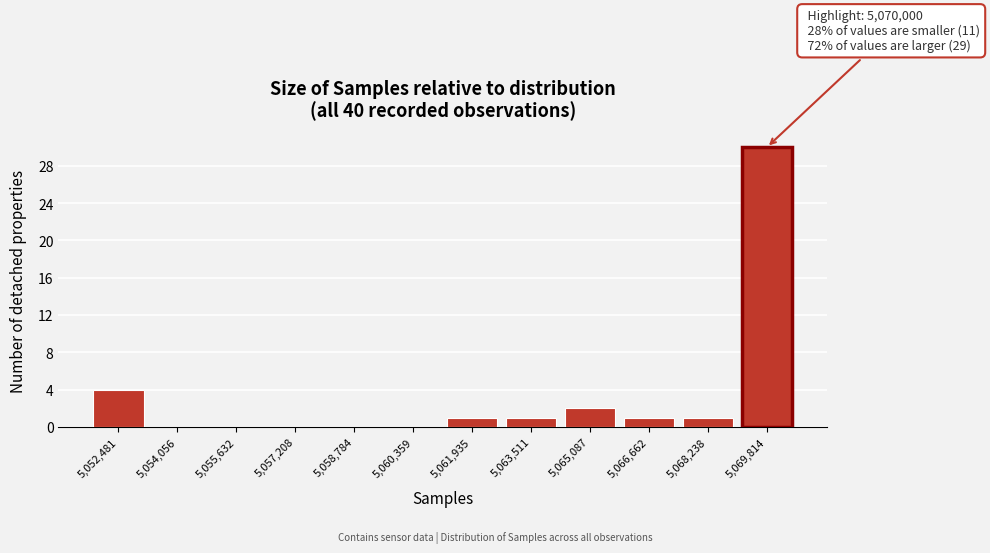

Which label corresponds to the largest value in the chart?

5,069,814